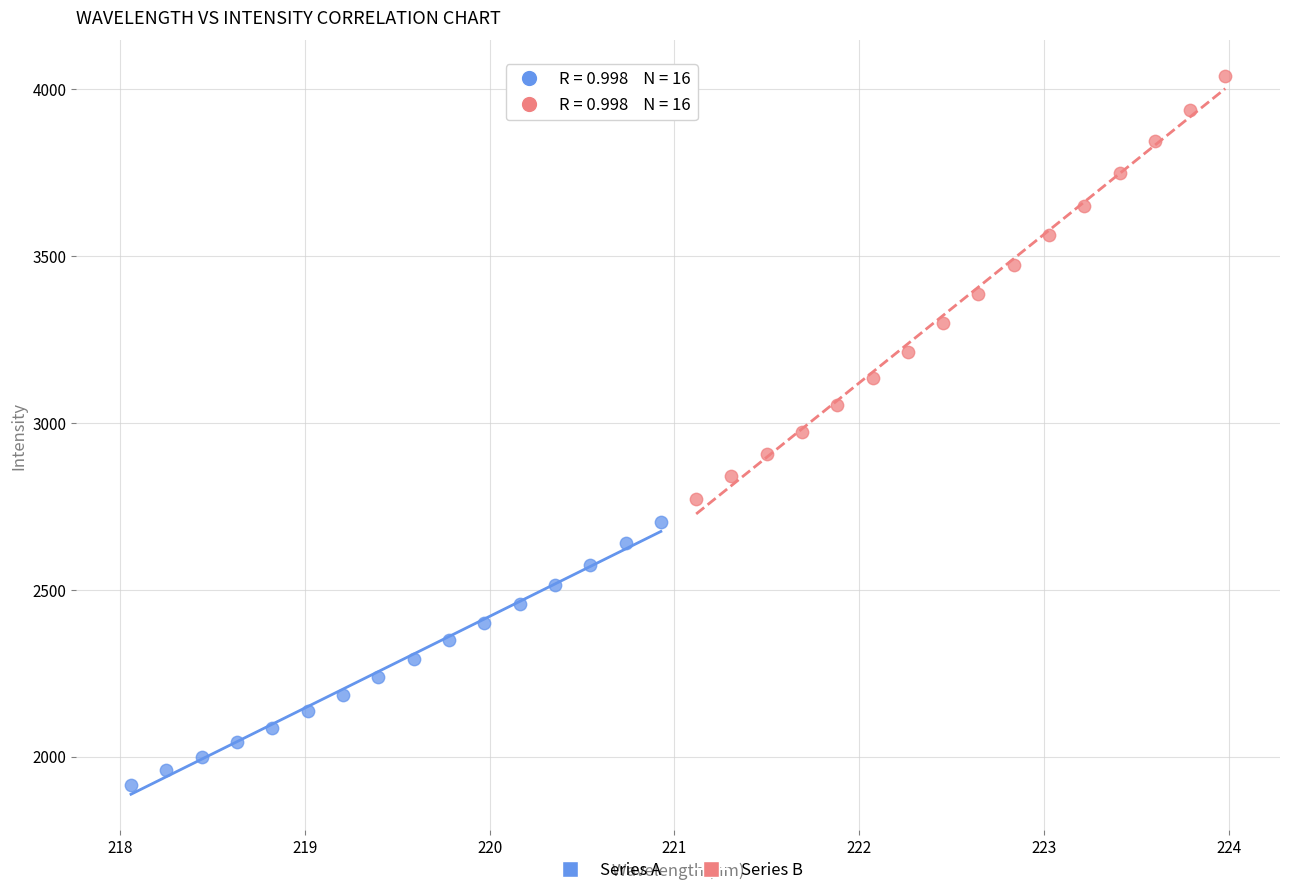

Which series contains the lowest Y value?

Series A